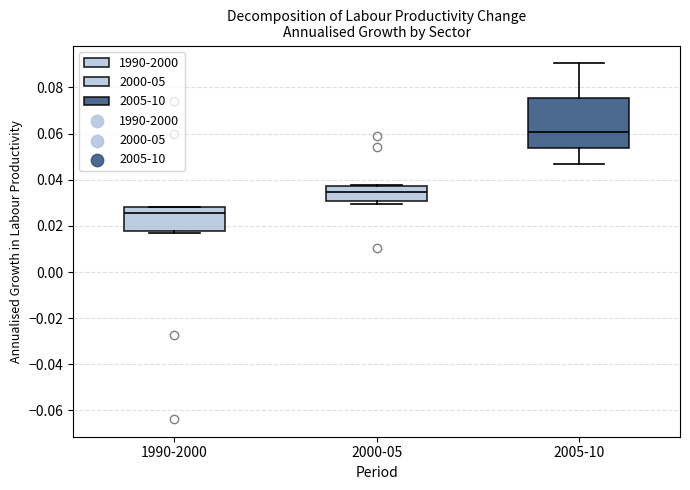

Reading left to right, transcribe this box plot: for each box, give where its median line is, the range the box spans, and where its two whiskers end, as read against the y-axis. The values are not printed on the chart, so give them approximately, as read against the axis.

1990-2000: median 0.026, box 0.018 to 0.028, whiskers 0.016 to 0.028
2000-05: median 0.034, box 0.030 to 0.038, whiskers 0.030 (just below the box's lower edge) to 0.038
2005-10: median 0.060, box 0.054 to 0.076, whiskers 0.046 to 0.090